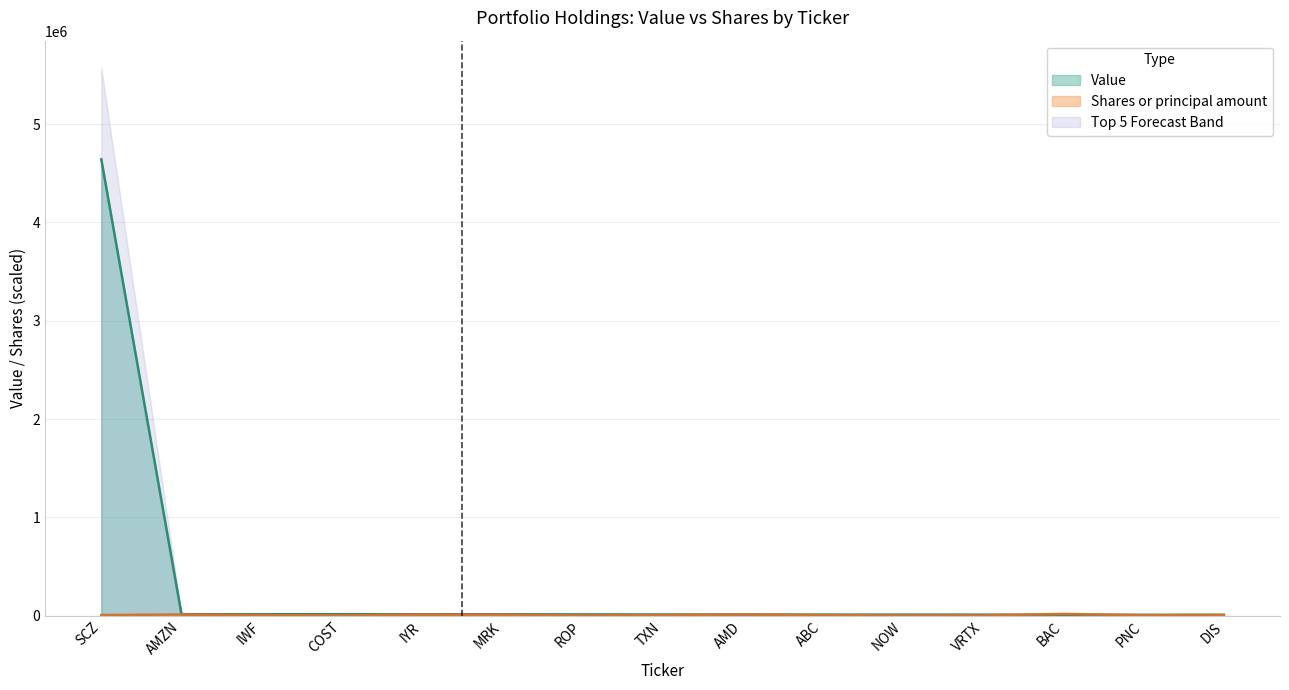

At which category does the chart reach its minimum across all series?

NOW